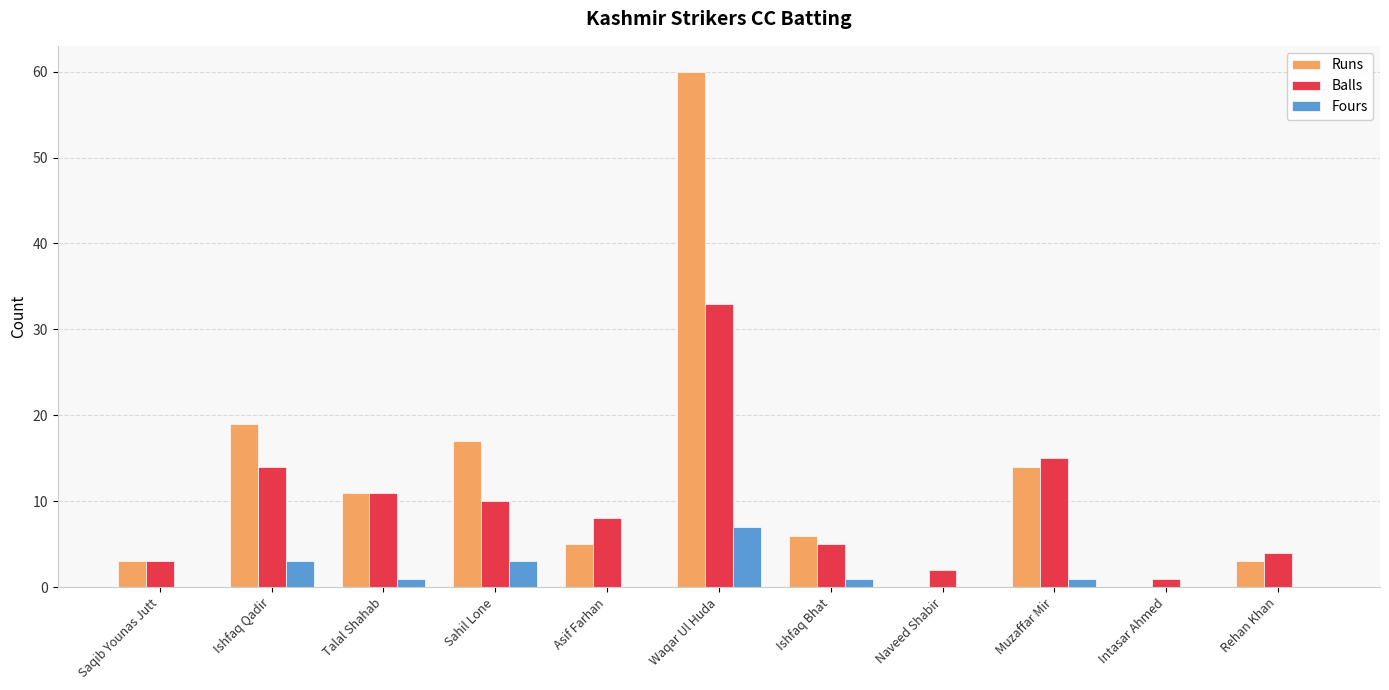

What is the maximum value shown in the chart?

60